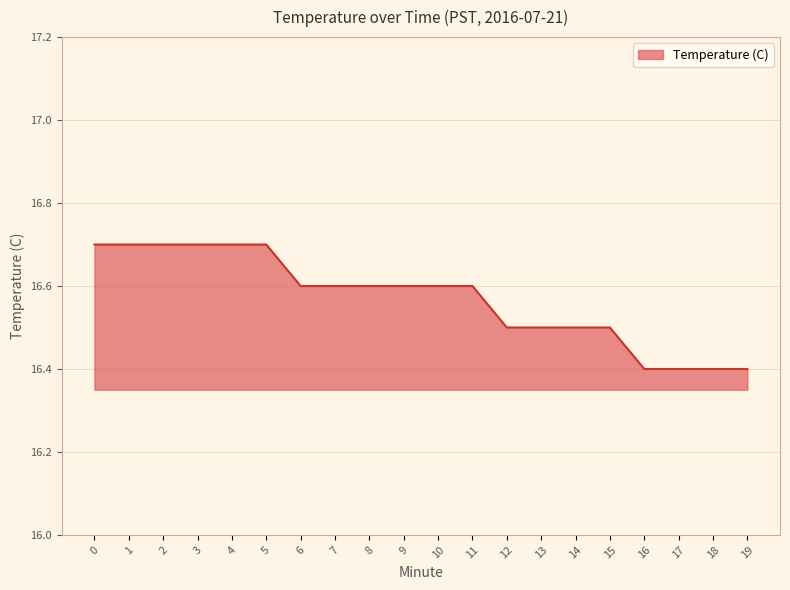

Is it true that the value at 16 is 16.4?

True